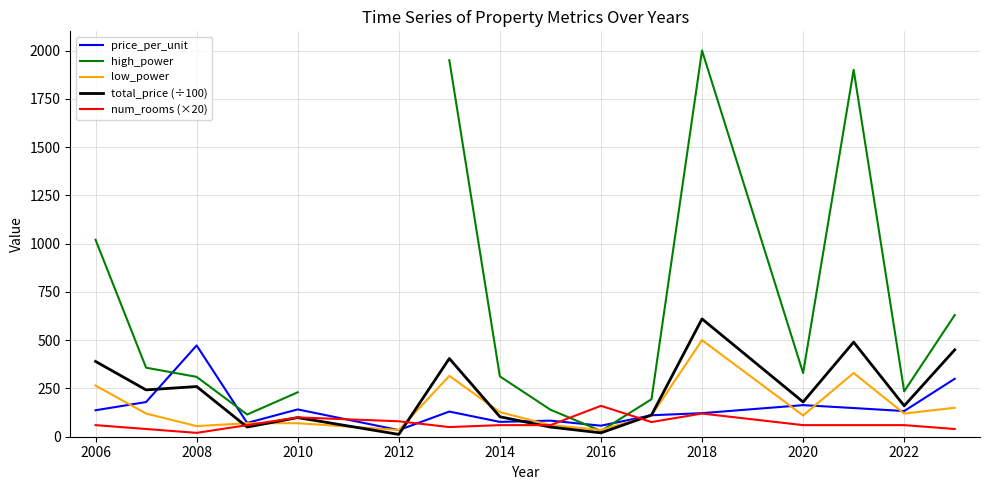

What is the value of the low_power point at the 2nd from the left?

120.0